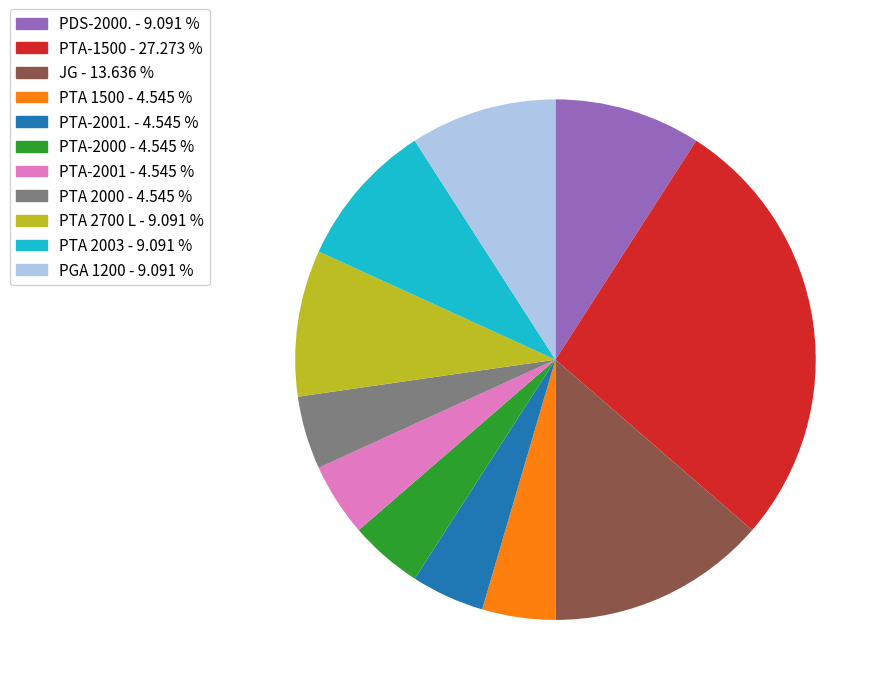

What is the largest slice in the pie chart?

PTA-1500 - 27.273 %